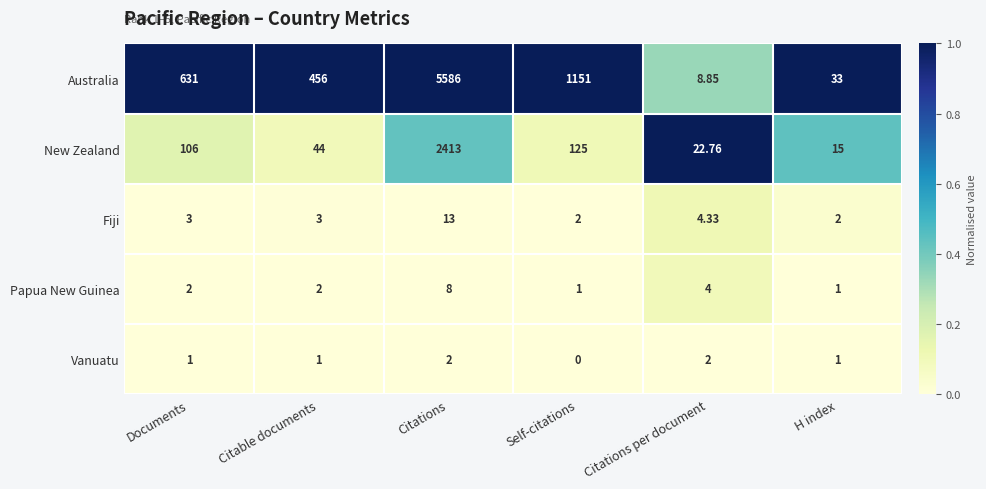

What is the spread (max minus min) of values at Citable documents?

455.0